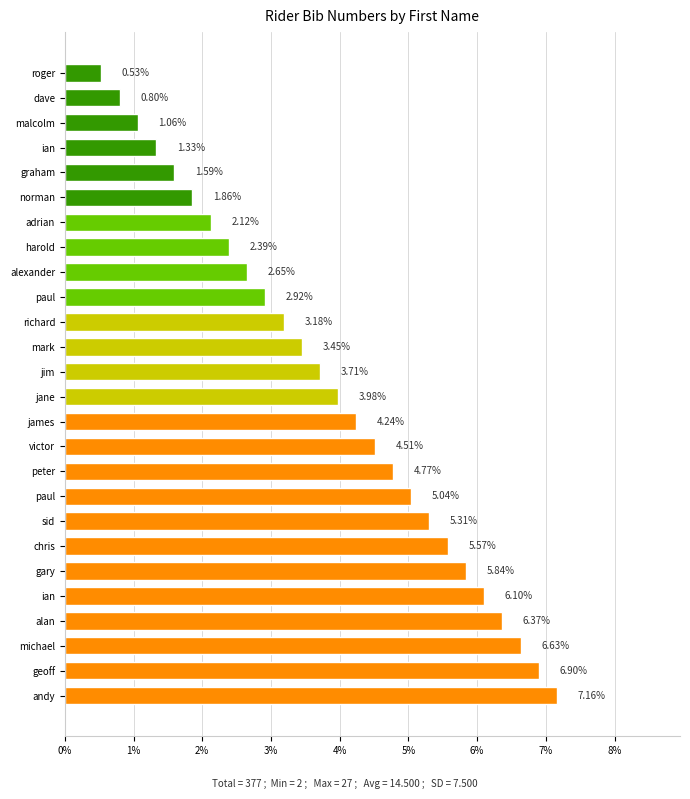

How many bars are there in total?

26